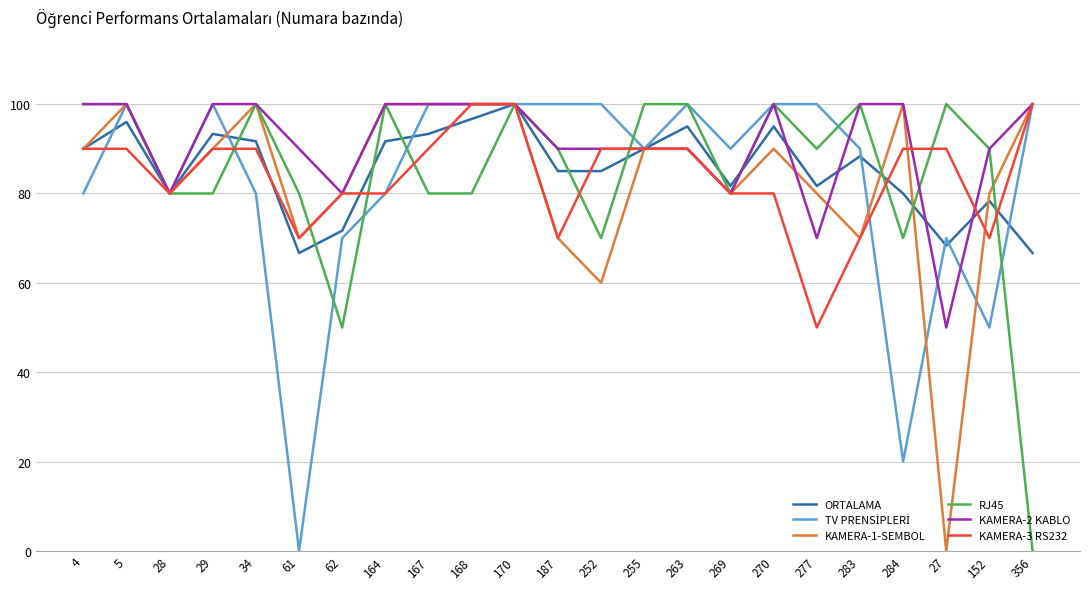

What is the approximate value of ORTALAMA at 62?

71.7